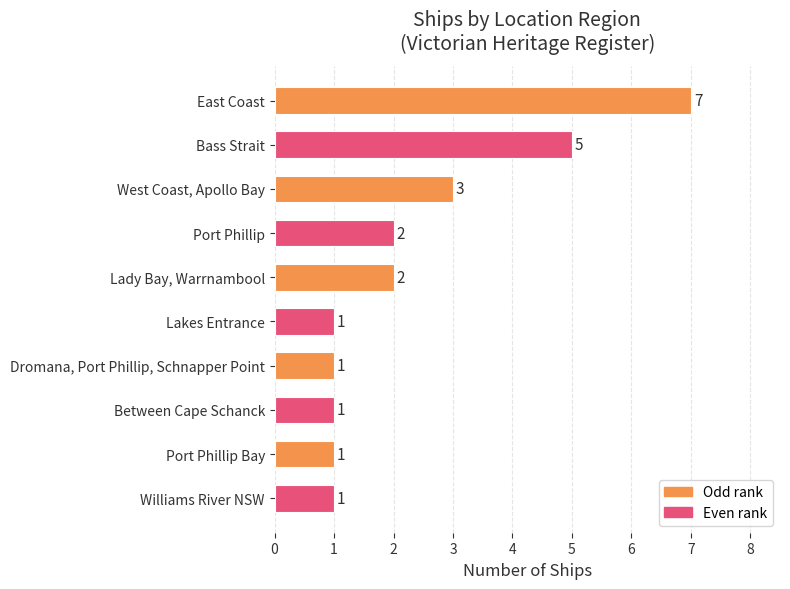

What is the average value?

2